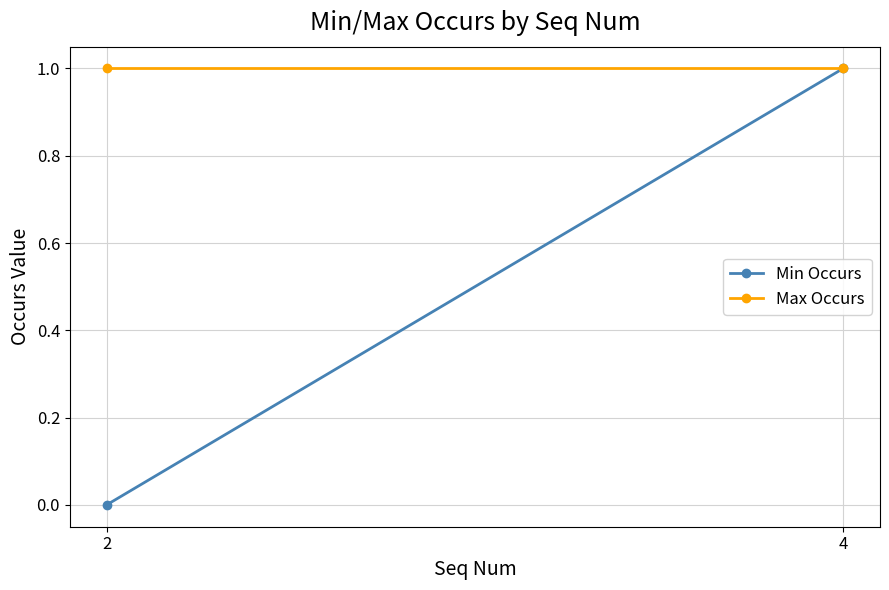

Reading right to left, list all the values displayed in this chart.

Min Occurs: 4=1	2=0
Max Occurs: 4=1	2=1